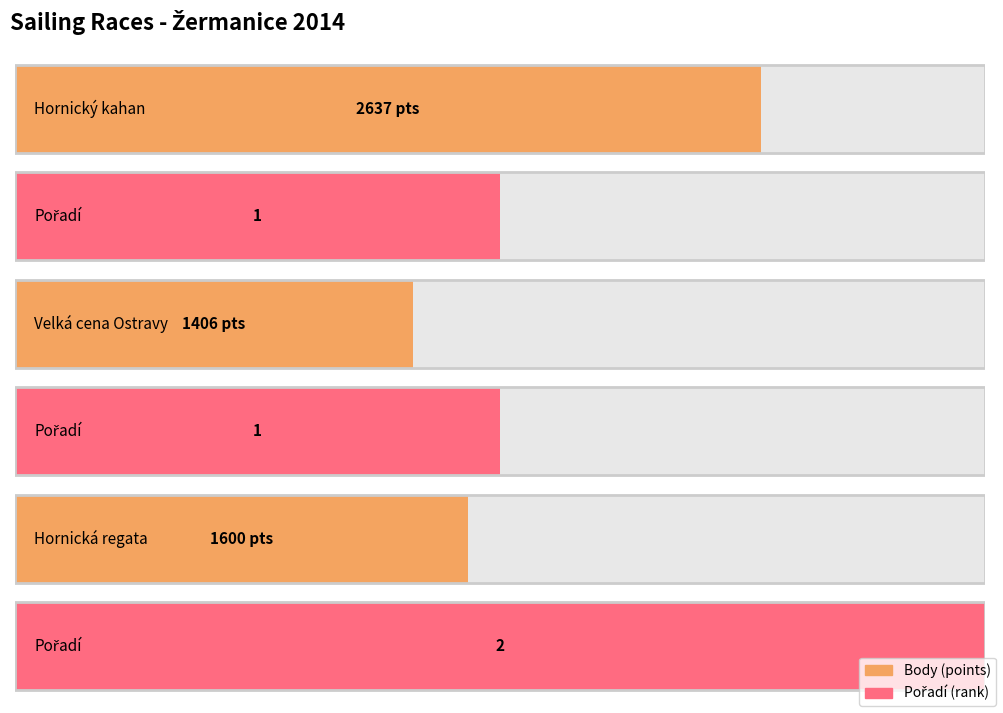

Rank the series by their average value, from highest to lowest.

Body, Pořadí